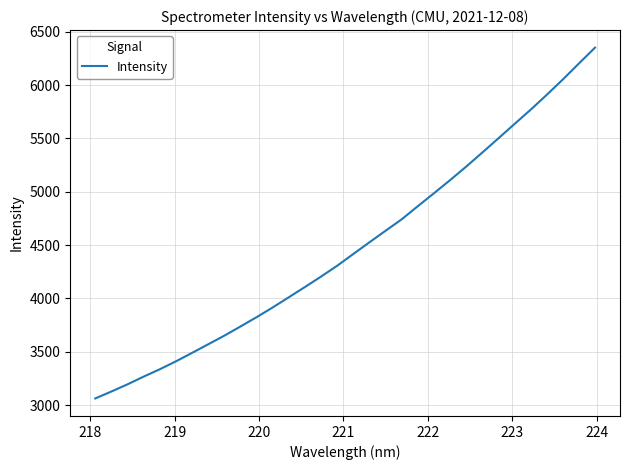

What is the smallest value displayed?

3061.8